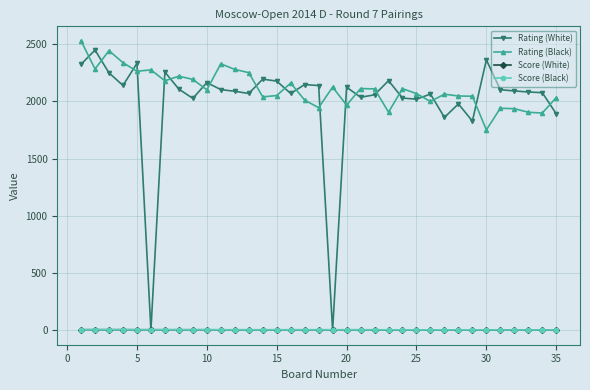

Which series has the largest total across all categories?

Rating (Black)